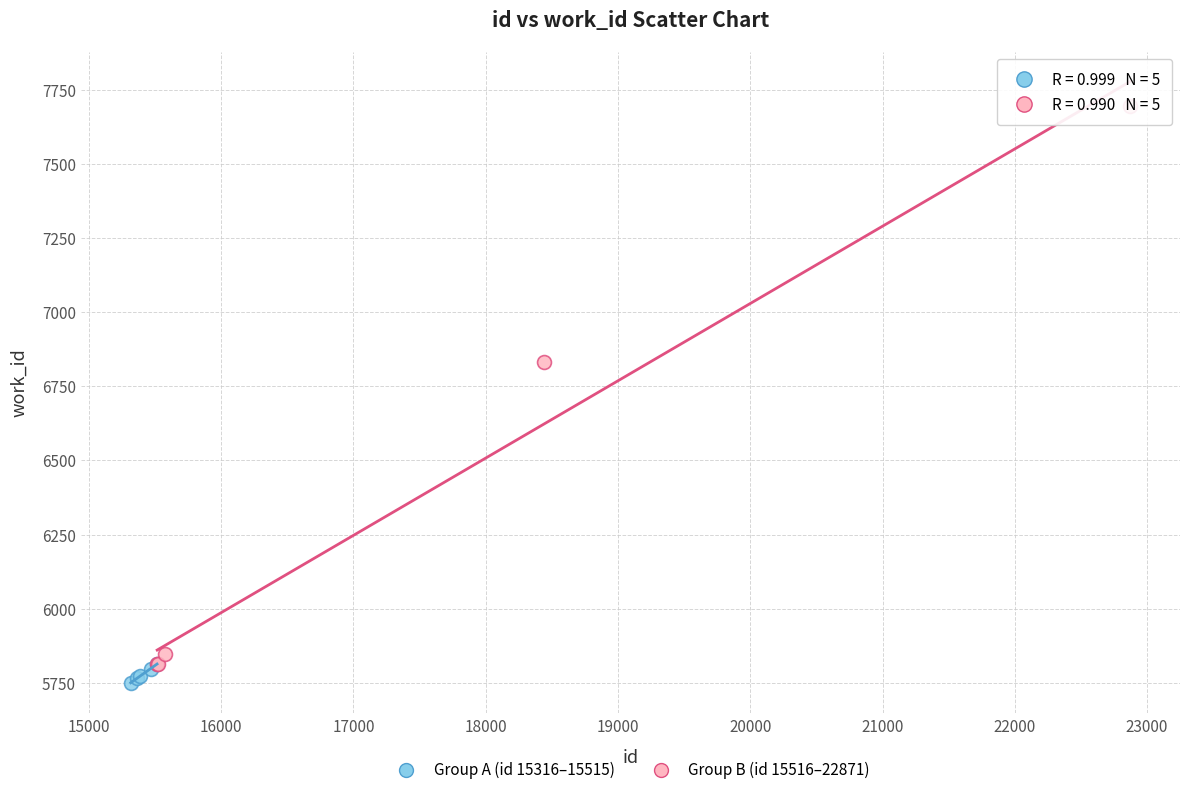

Which series has the widest spread of Y values?

Group B (id 15516–22871)